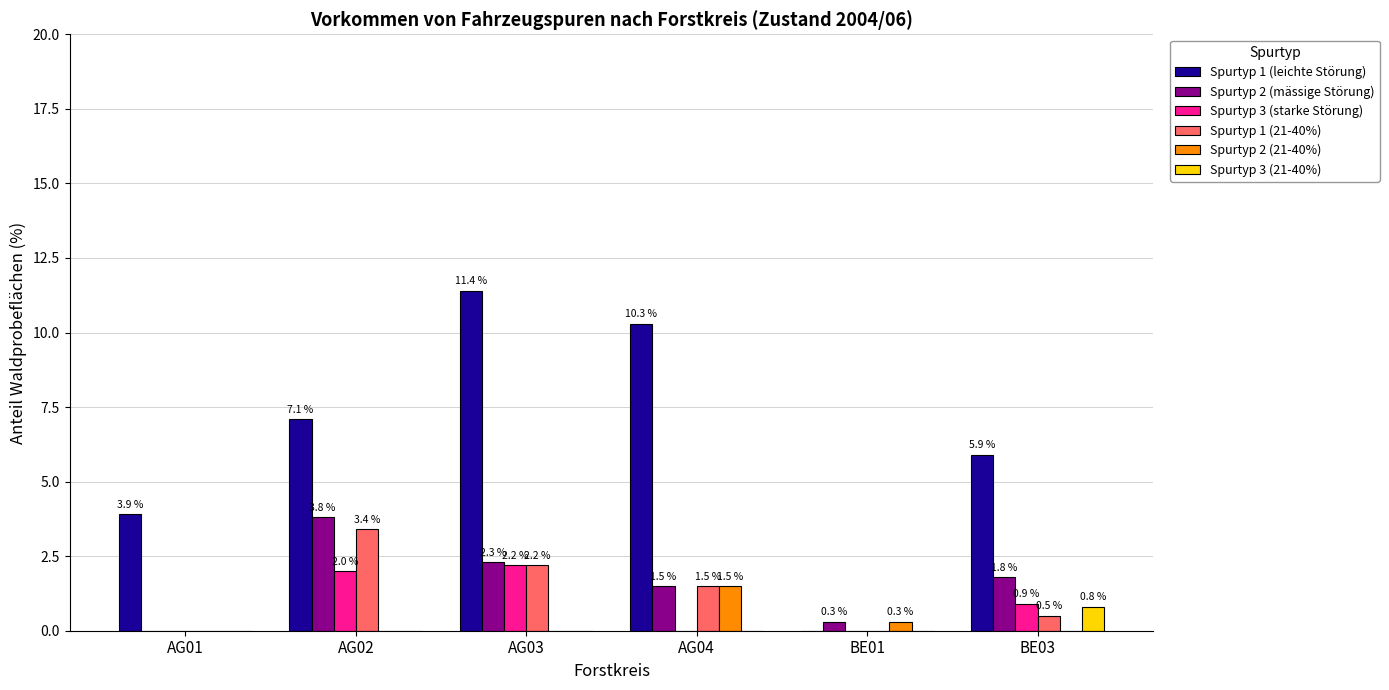

Which category has the highest value across all series?

AG03